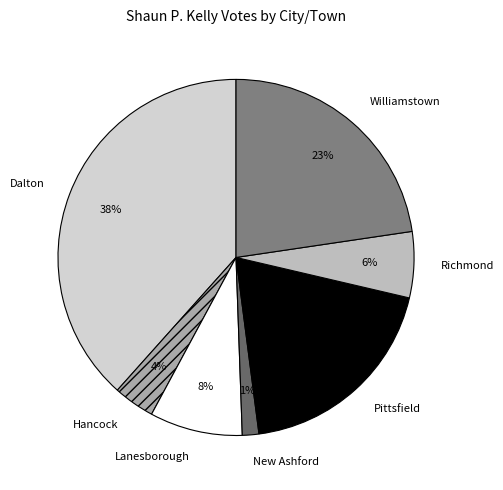

To the nearest percent, what is the difference between the largest and smallest slice percentages?

37%